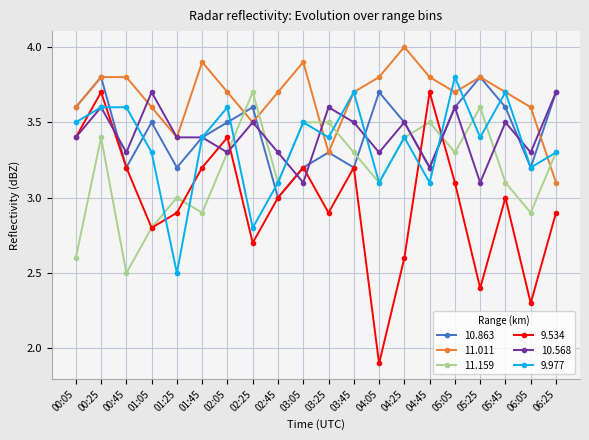

Read the 10.863 value at 03:45.

3.2